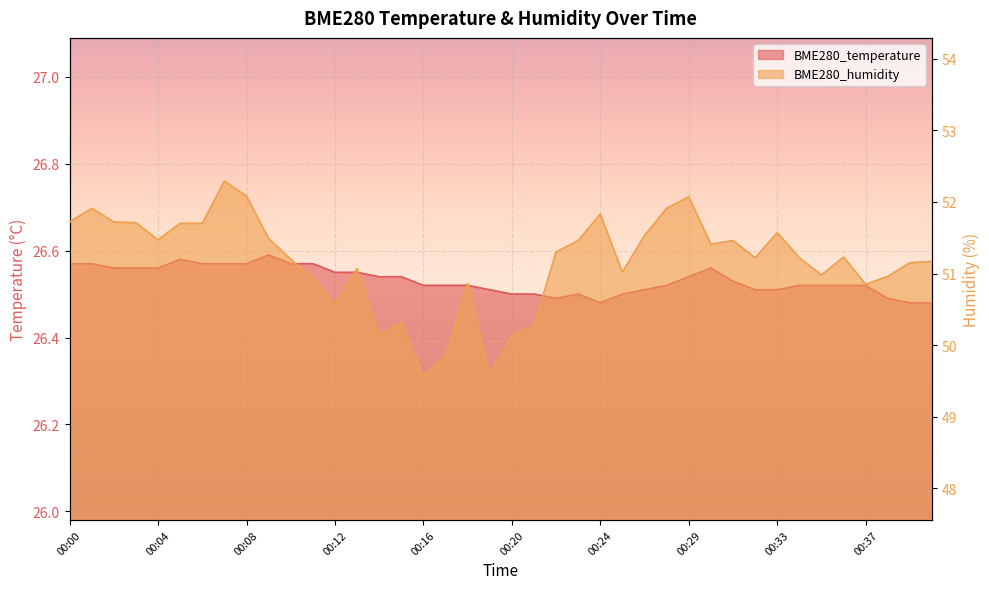

What is the spread (max minus min) of values at 00:19?

23.1